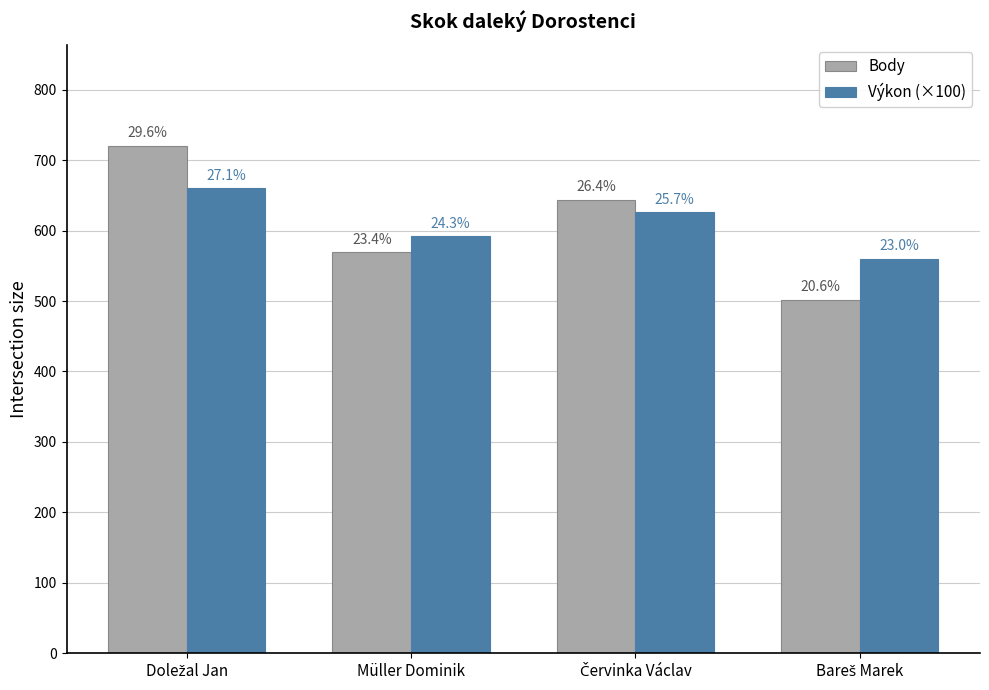

Which category has the lowest value across all series?

Bareš Marek